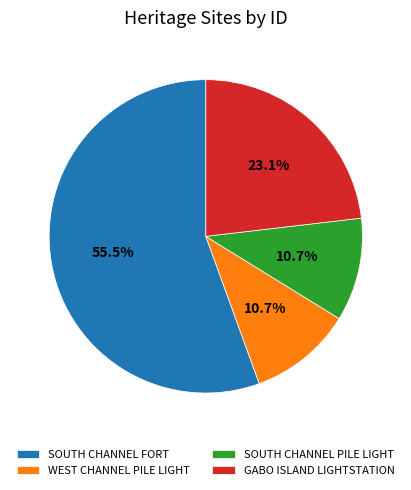

What percentage do GABO ISLAND LIGHTSTATION and WEST CHANNEL PILE LIGHT together represent?

33.8%